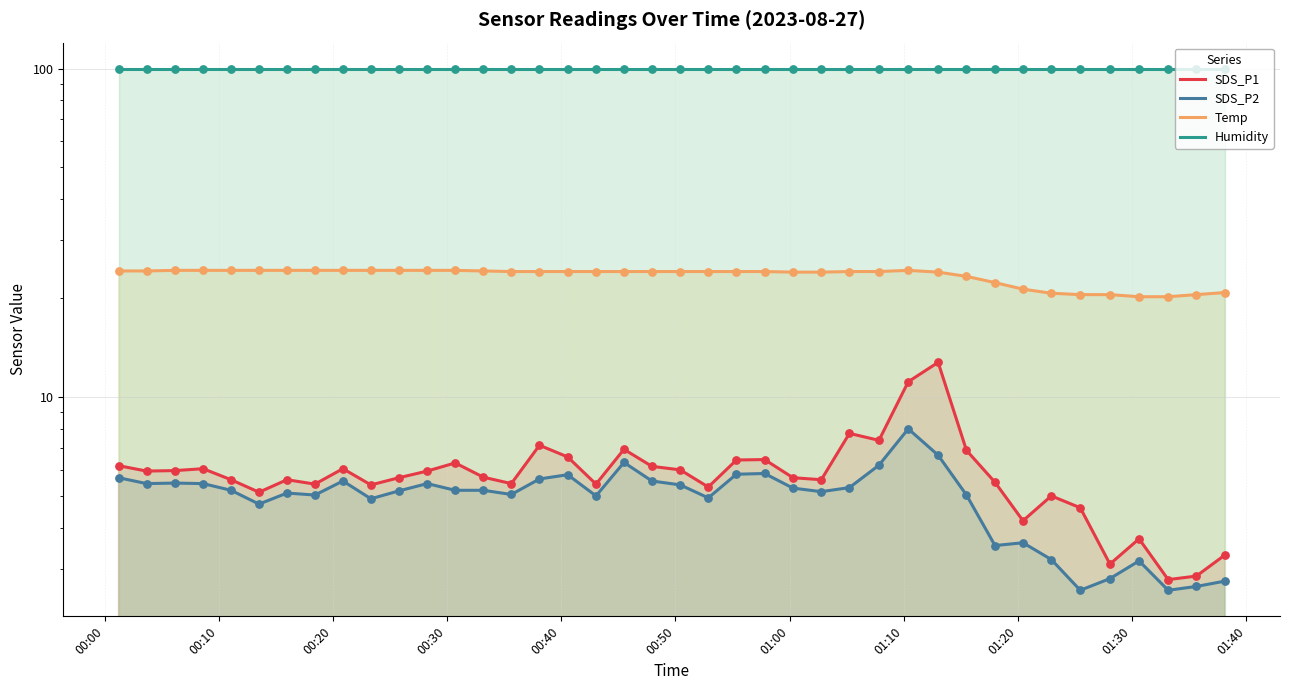

Which series contains the lowest Y value?

SDS_P2